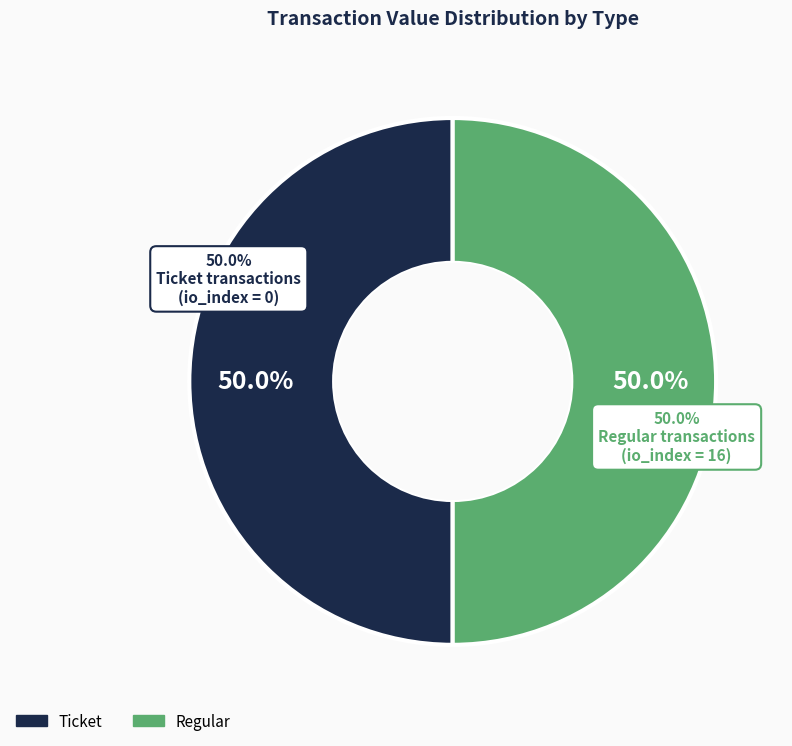

True or false: Regular accounts for 90% of the total.

False